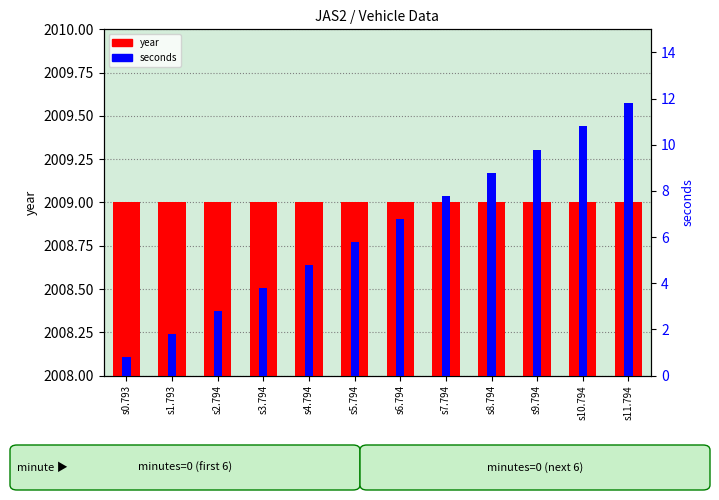

Reading left to right, what are all the values shown in this chart?

year: 2009.0	2009.0	2009.0	2009.0	2009.0	2009.0	2009.0	2009.0	2009.0	2009.0	2009.0	2009.0
seconds: 0.8	1.8	2.8	3.8	4.8	5.8	6.8	7.8	8.8	9.8	10.8	11.8